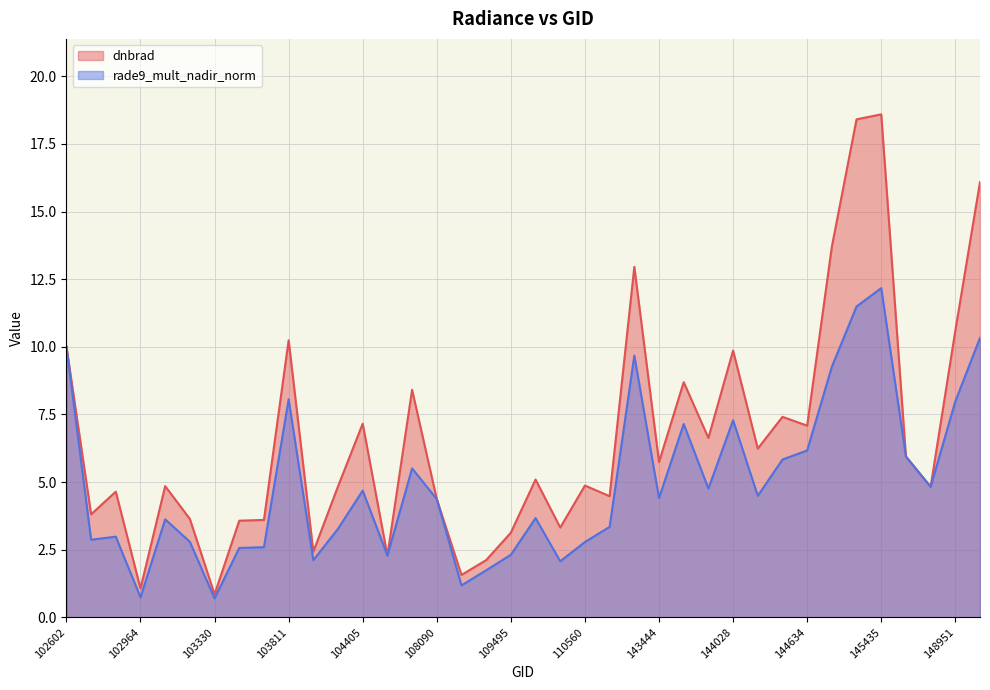

True or false: dnbrad has more than 0 points higher than both neighbors.

True